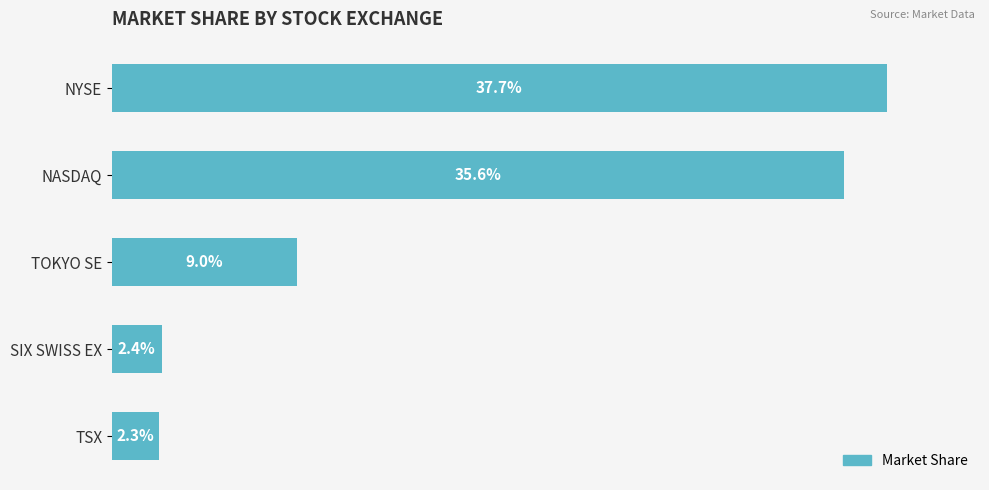

Where is the data nearest to the value 20?

TOKYO SE